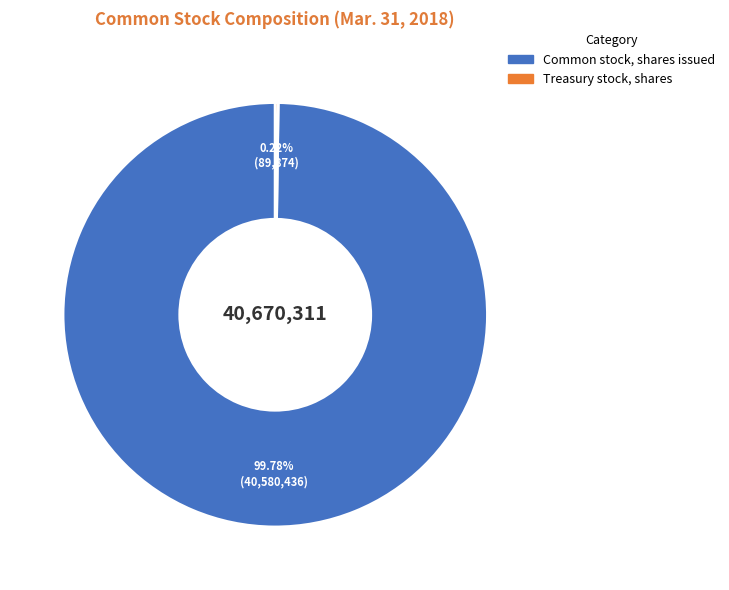

Which category has the biggest portion of the pie?

Common stock, shares issued